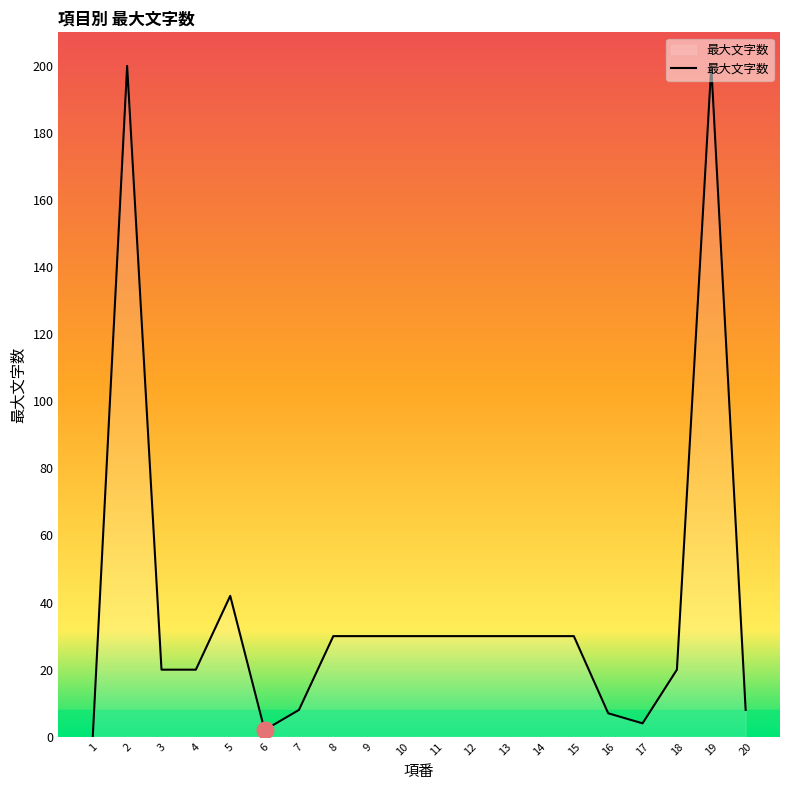

At which category does the data reach its first local peak?

2